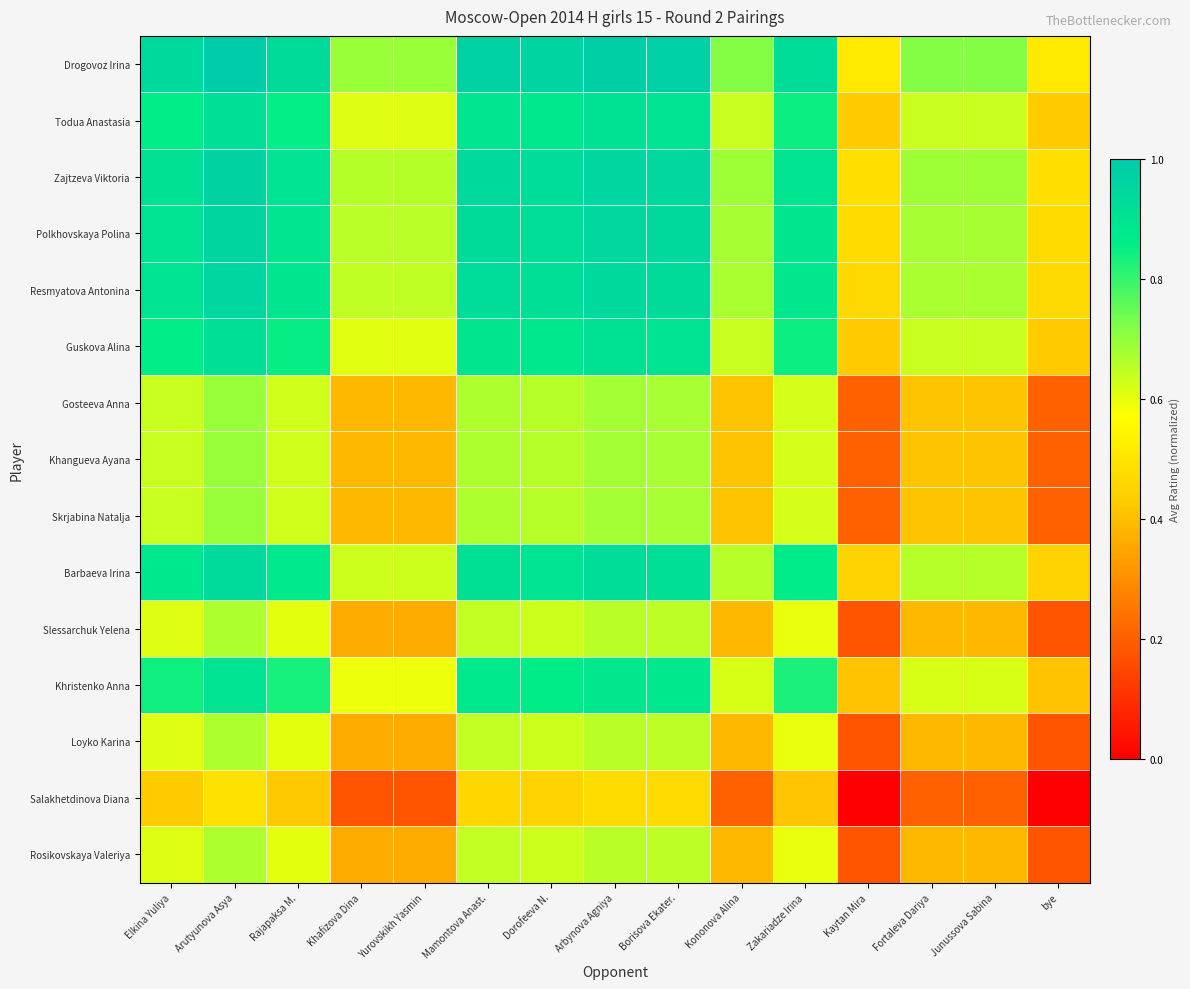

Reading right to left, what are all the values shown in this chart?

Drogovoz Irina: bye=0.5	Junussova Sabina=0.7	Fortaleva Dariya=0.7	Kaytan Mira=0.5	Zakariadze Irina=0.9	Kononova Alina=0.7	Borisova Ekater.=1.0	Arbynova Agniya=1.0	Dorofeeva N.=1.0	Mamontova Anast.=1.0	Yurovskikh Yasmin=0.7	Khafizova Dina=0.7	Rajapaksa M.=0.9	Arutyunova Asya=1.0	Elkina Yuliya=0.9
Todua Anastasia: bye=0.4	Junussova Sabina=0.6	Fortaleva Dariya=0.6	Kaytan Mira=0.4	Zakariadze Irina=0.8	Kononova Alina=0.6	Borisova Ekater.=0.9	Arbynova Agniya=0.9	Dorofeeva N.=0.9	Mamontova Anast.=0.9	Yurovskikh Yasmin=0.6	Khafizova Dina=0.6	Rajapaksa M.=0.9	Arutyunova Asya=0.9	Elkina Yuliya=0.9
Zajtzeva Viktoria: bye=0.5	Junussova Sabina=0.7	Fortaleva Dariya=0.7	Kaytan Mira=0.5	Zakariadze Irina=0.9	Kononova Alina=0.7	Borisova Ekater.=0.9	Arbynova Agniya=1.0	Dorofeeva N.=0.9	Mamontova Anast.=0.9	Yurovskikh Yasmin=0.7	Khafizova Dina=0.7	Rajapaksa M.=0.9	Arutyunova Asya=1.0	Elkina Yuliya=0.9
Polkhovskaya Polina: bye=0.5	Junussova Sabina=0.7	Fortaleva Dariya=0.7	Kaytan Mira=0.5	Zakariadze Irina=0.9	Kononova Alina=0.7	Borisova Ekater.=0.9	Arbynova Agniya=0.9	Dorofeeva N.=0.9	Mamontova Anast.=0.9	Yurovskikh Yasmin=0.7	Khafizova Dina=0.7	Rajapaksa M.=0.9	Arutyunova Asya=1.0	Elkina Yuliya=0.9
Resmyatova Antonina: bye=0.5	Junussova Sabina=0.7	Fortaleva Dariya=0.7	Kaytan Mira=0.5	Zakariadze Irina=0.9	Kononova Alina=0.7	Borisova Ekater.=0.9	Arbynova Agniya=0.9	Dorofeeva N.=0.9	Mamontova Anast.=0.9	Yurovskikh Yasmin=0.6	Khafizova Dina=0.6	Rajapaksa M.=0.9	Arutyunova Asya=1.0	Elkina Yuliya=0.9
Guskova Alina: bye=0.4	Junussova Sabina=0.6	Fortaleva Dariya=0.6	Kaytan Mira=0.4	Zakariadze Irina=0.8	Kononova Alina=0.6	Borisova Ekater.=0.9	Arbynova Agniya=0.9	Dorofeeva N.=0.9	Mamontova Anast.=0.9	Yurovskikh Yasmin=0.6	Khafizova Dina=0.6	Rajapaksa M.=0.9	Arutyunova Asya=0.9	Elkina Yuliya=0.9
Gosteeva Anna: bye=0.2	Junussova Sabina=0.4	Fortaleva Dariya=0.4	Kaytan Mira=0.2	Zakariadze Irina=0.6	Kononova Alina=0.4	Borisova Ekater.=0.7	Arbynova Agniya=0.7	Dorofeeva N.=0.7	Mamontova Anast.=0.7	Yurovskikh Yasmin=0.4	Khafizova Dina=0.4	Rajapaksa M.=0.6	Arutyunova Asya=0.7	Elkina Yuliya=0.6
Khangueva Ayana: bye=0.2	Junussova Sabina=0.4	Fortaleva Dariya=0.4	Kaytan Mira=0.2	Zakariadze Irina=0.6	Kononova Alina=0.4	Borisova Ekater.=0.7	Arbynova Agniya=0.7	Dorofeeva N.=0.7	Mamontova Anast.=0.7	Yurovskikh Yasmin=0.4	Khafizova Dina=0.4	Rajapaksa M.=0.6	Arutyunova Asya=0.7	Elkina Yuliya=0.6
Skrjabina Natalja: bye=0.2	Junussova Sabina=0.4	Fortaleva Dariya=0.4	Kaytan Mira=0.2	Zakariadze Irina=0.6	Kononova Alina=0.4	Borisova Ekater.=0.7	Arbynova Agniya=0.7	Dorofeeva N.=0.7	Mamontova Anast.=0.7	Yurovskikh Yasmin=0.4	Khafizova Dina=0.4	Rajapaksa M.=0.6	Arutyunova Asya=0.7	Elkina Yuliya=0.6
Barbaeva Irina: bye=0.5	Junussova Sabina=0.7	Fortaleva Dariya=0.7	Kaytan Mira=0.5	Zakariadze Irina=0.9	Kononova Alina=0.7	Borisova Ekater.=0.9	Arbynova Agniya=0.9	Dorofeeva N.=0.9	Mamontova Anast.=0.9	Yurovskikh Yasmin=0.6	Khafizova Dina=0.6	Rajapaksa M.=0.9	Arutyunova Asya=0.9	Elkina Yuliya=0.9
Slessarchuk Yelena: bye=0.2	Junussova Sabina=0.4	Fortaleva Dariya=0.4	Kaytan Mira=0.2	Zakariadze Irina=0.6	Kononova Alina=0.4	Borisova Ekater.=0.6	Arbynova Agniya=0.7	Dorofeeva N.=0.6	Mamontova Anast.=0.6	Yurovskikh Yasmin=0.4	Khafizova Dina=0.4	Rajapaksa M.=0.6	Arutyunova Asya=0.7	Elkina Yuliya=0.6
Khristenko Anna: bye=0.4	Junussova Sabina=0.6	Fortaleva Dariya=0.6	Kaytan Mira=0.4	Zakariadze Irina=0.8	Kononova Alina=0.6	Borisova Ekater.=0.9	Arbynova Agniya=0.9	Dorofeeva N.=0.9	Mamontova Anast.=0.9	Yurovskikh Yasmin=0.6	Khafizova Dina=0.6	Rajapaksa M.=0.8	Arutyunova Asya=0.9	Elkina Yuliya=0.8
Loyko Karina: bye=0.2	Junussova Sabina=0.4	Fortaleva Dariya=0.4	Kaytan Mira=0.2	Zakariadze Irina=0.6	Kononova Alina=0.4	Borisova Ekater.=0.6	Arbynova Agniya=0.7	Dorofeeva N.=0.6	Mamontova Anast.=0.6	Yurovskikh Yasmin=0.4	Khafizova Dina=0.4	Rajapaksa M.=0.6	Arutyunova Asya=0.7	Elkina Yuliya=0.6
Salakhetdinova Diana: bye=0.0	Junussova Sabina=0.2	Fortaleva Dariya=0.2	Kaytan Mira=0.0	Zakariadze Irina=0.4	Kononova Alina=0.2	Borisova Ekater.=0.5	Arbynova Agniya=0.5	Dorofeeva N.=0.5	Mamontova Anast.=0.5	Yurovskikh Yasmin=0.2	Khafizova Dina=0.2	Rajapaksa M.=0.4	Arutyunova Asya=0.5	Elkina Yuliya=0.4
Rosikovskaya Valeriya: bye=0.2	Junussova Sabina=0.4	Fortaleva Dariya=0.4	Kaytan Mira=0.2	Zakariadze Irina=0.6	Kononova Alina=0.4	Borisova Ekater.=0.6	Arbynova Agniya=0.7	Dorofeeva N.=0.6	Mamontova Anast.=0.6	Yurovskikh Yasmin=0.4	Khafizova Dina=0.4	Rajapaksa M.=0.6	Arutyunova Asya=0.7	Elkina Yuliya=0.6